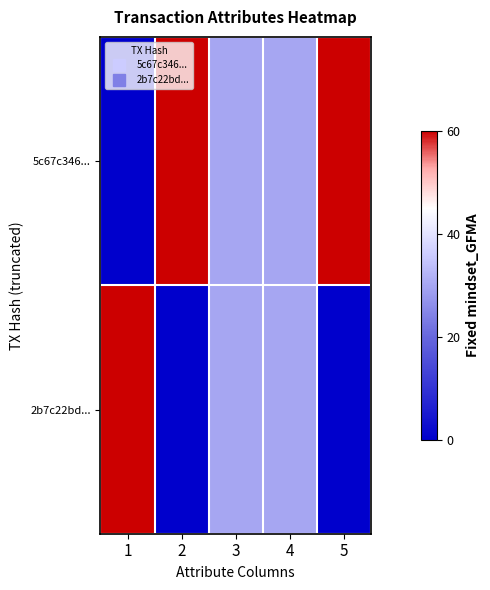

Count the number of data series in this chart.

2